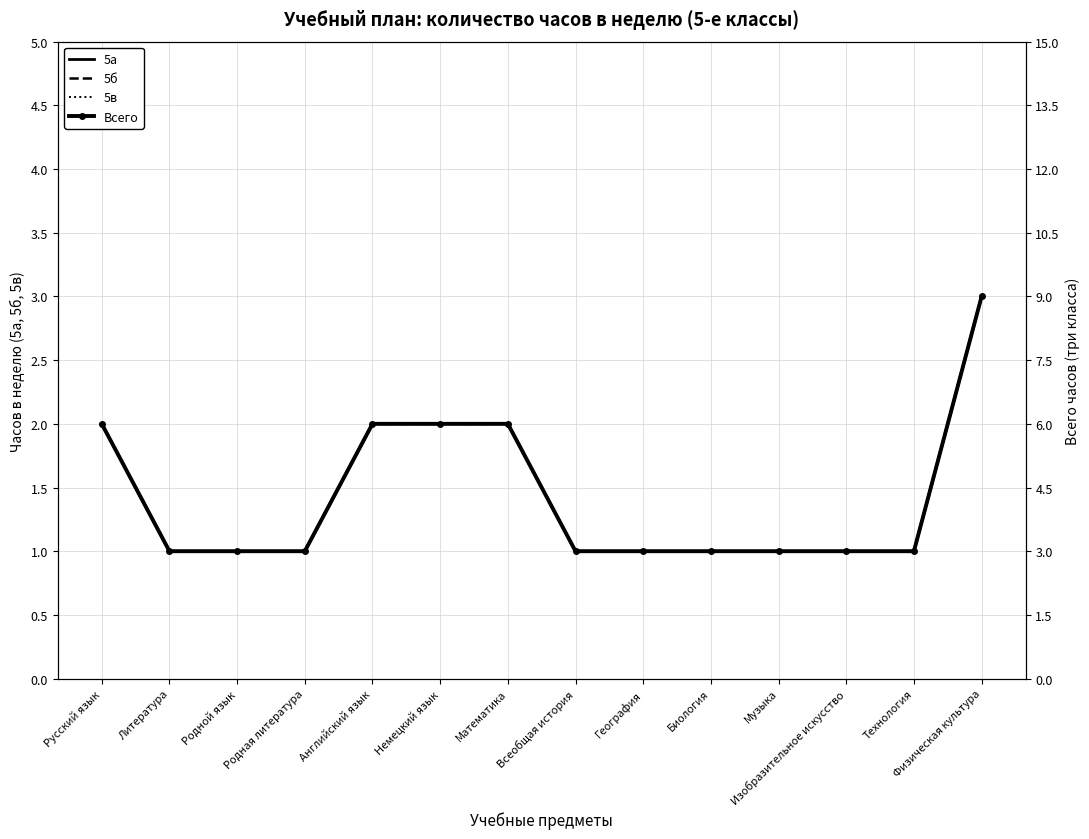

What is the total value across all series at Физическая культура?

18